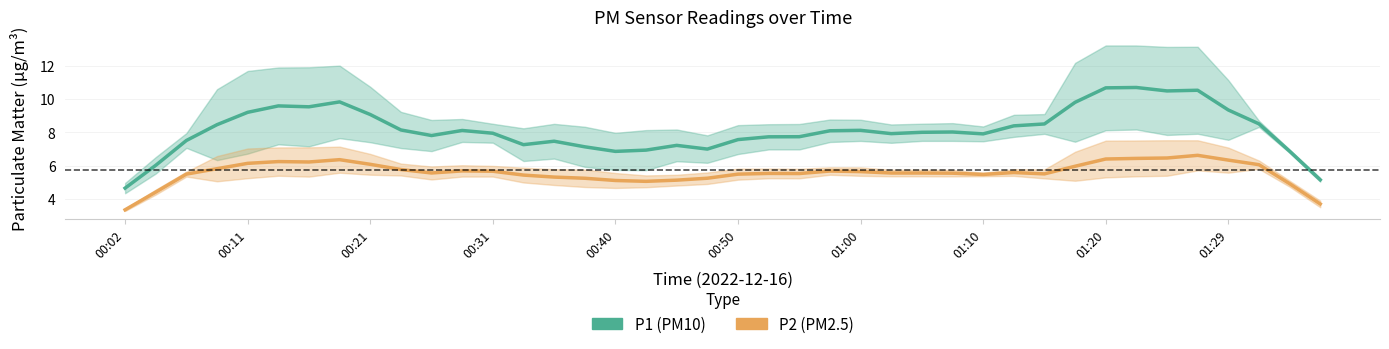

True or false: P2 (PM2.5) and P1 (PM10) cross at least once.

False